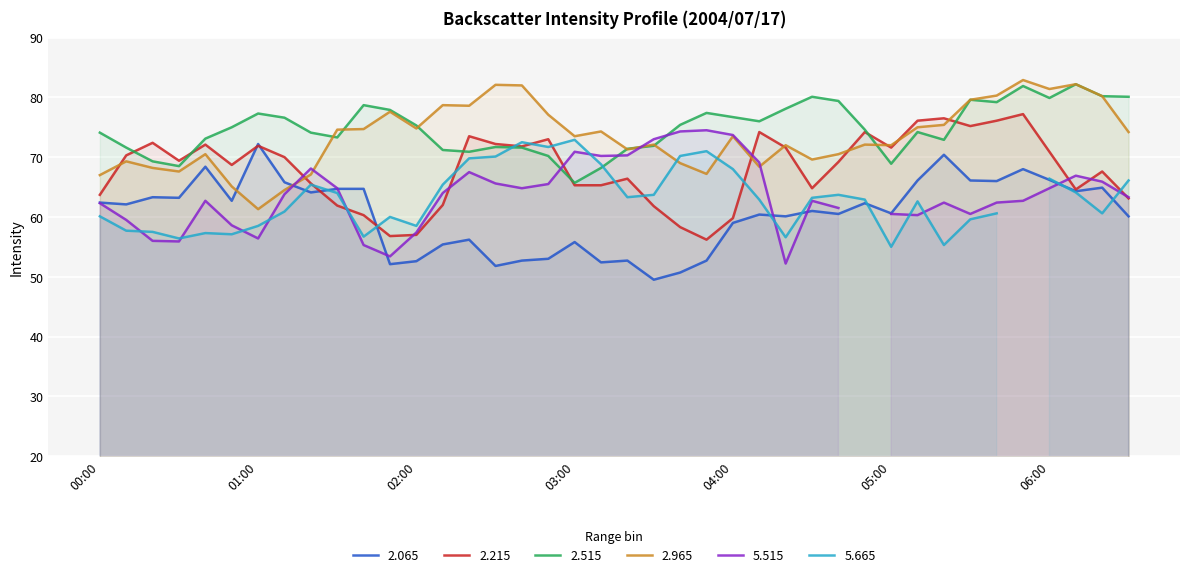

What is the label of the 29th point from the right?

01:50